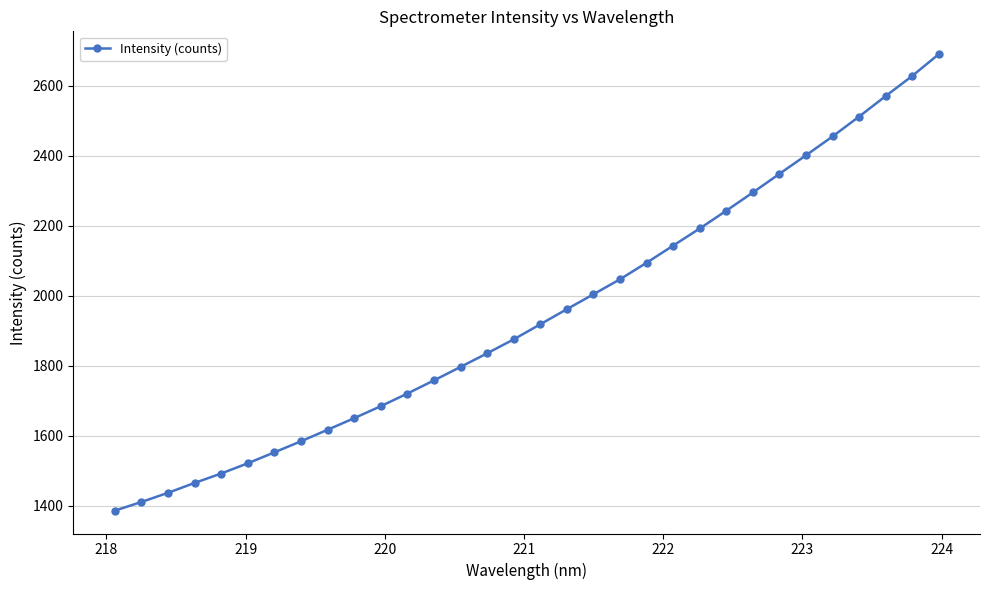

What is the average value?

1946.3